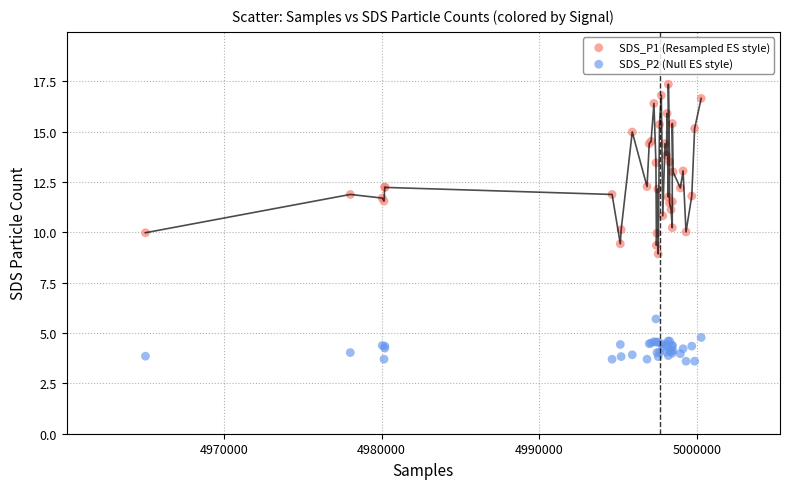

Which series reaches the maximum Y coordinate?

SDS_P1 (Resampled ES style)